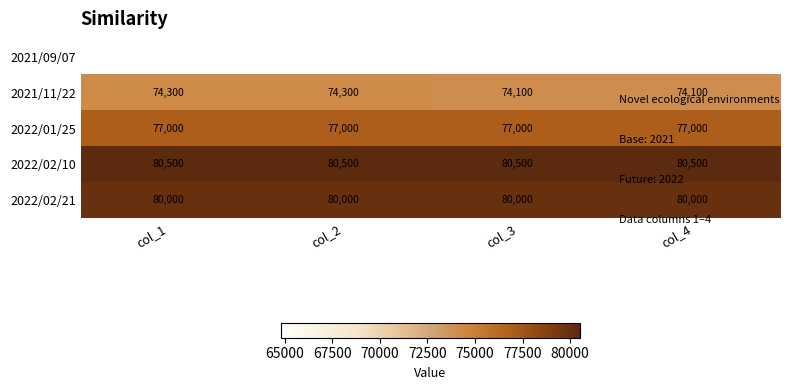

At how many categories does at least one series exceed 78061?

4